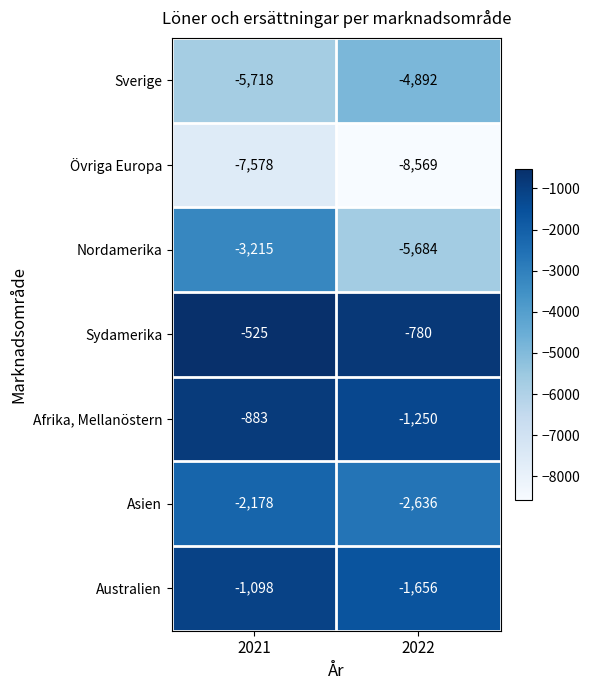

Reading right to left, what are all the values shown in this chart?

Sverige: 2022=-4892	2021=-5718
Övriga Europa: 2022=-8569	2021=-7578
Nordamerika: 2022=-5684	2021=-3215
Sydamerika: 2022=-780	2021=-525
Afrika, Mellanöstern: 2022=-1250	2021=-883
Asien: 2022=-2636	2021=-2178
Australien: 2022=-1656	2021=-1098